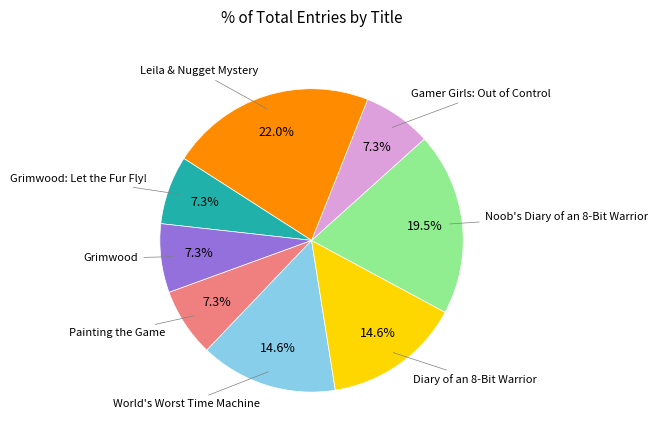

How many segments does this pie chart have?

8